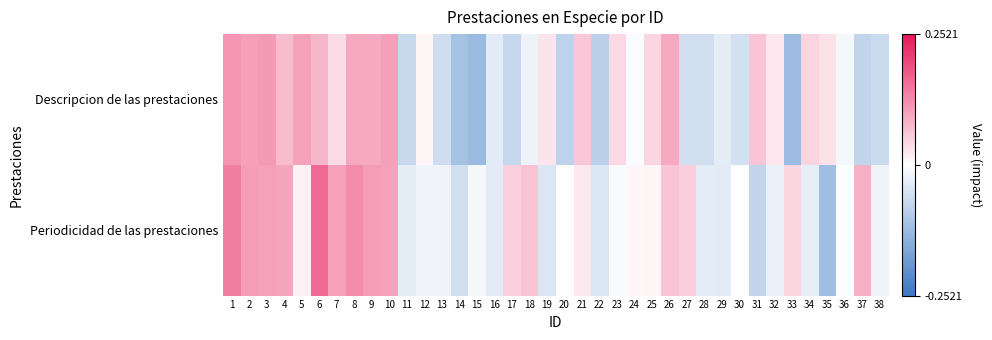

What is the maximum value shown in the chart?

0.2